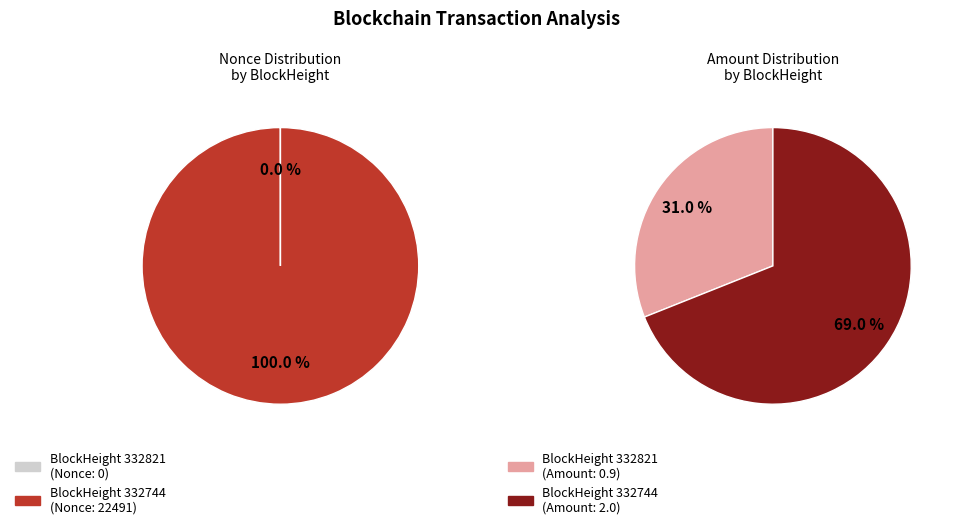

Rank the categories by value from lowest to highest.

332821, 332744